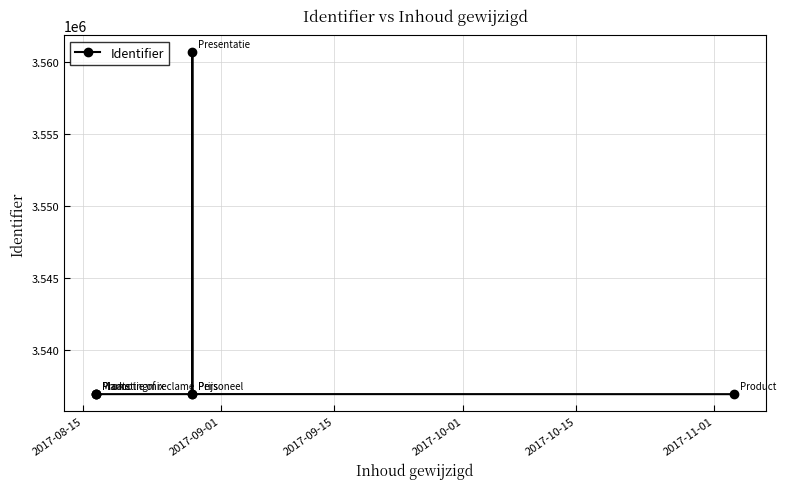

How many data points does each series have?

7